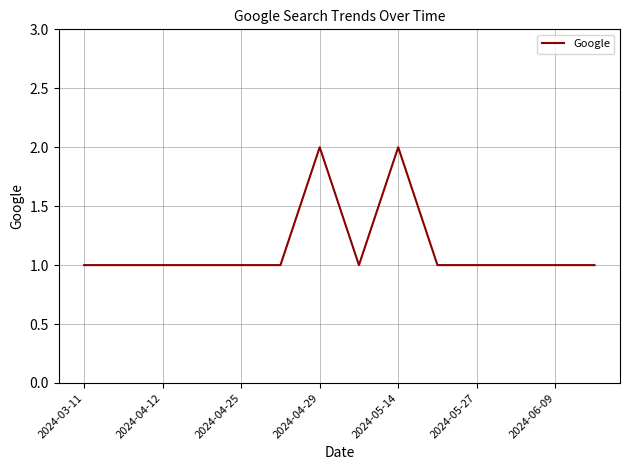

How many lines are shown in the chart?

1